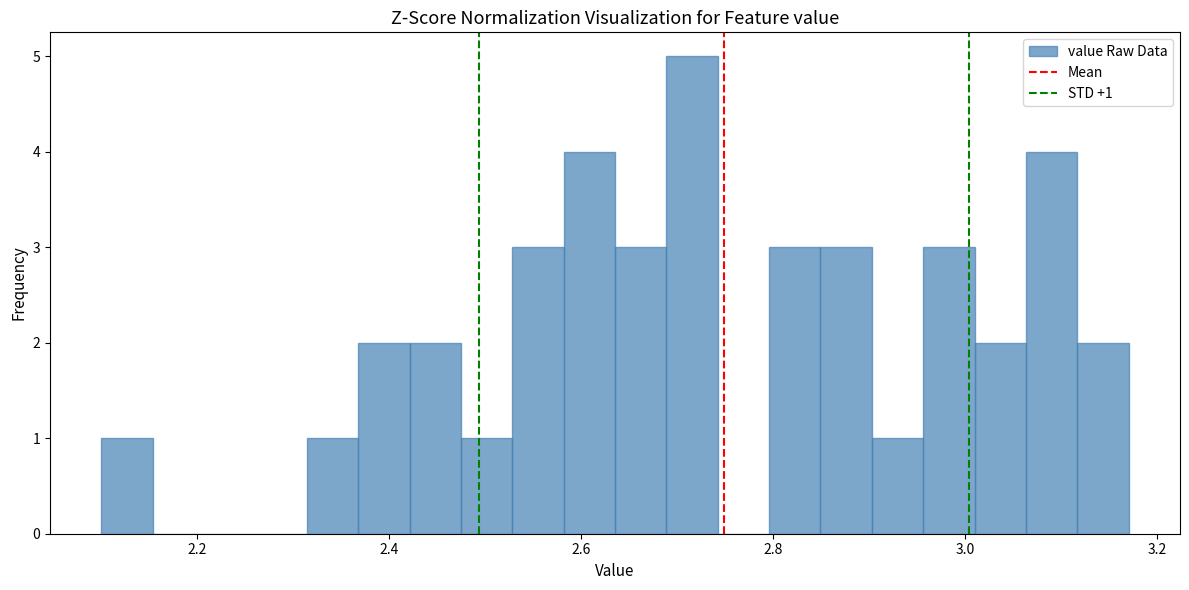

Read against the x-axis, roughly where is the centre of the tallest bar?

2.72